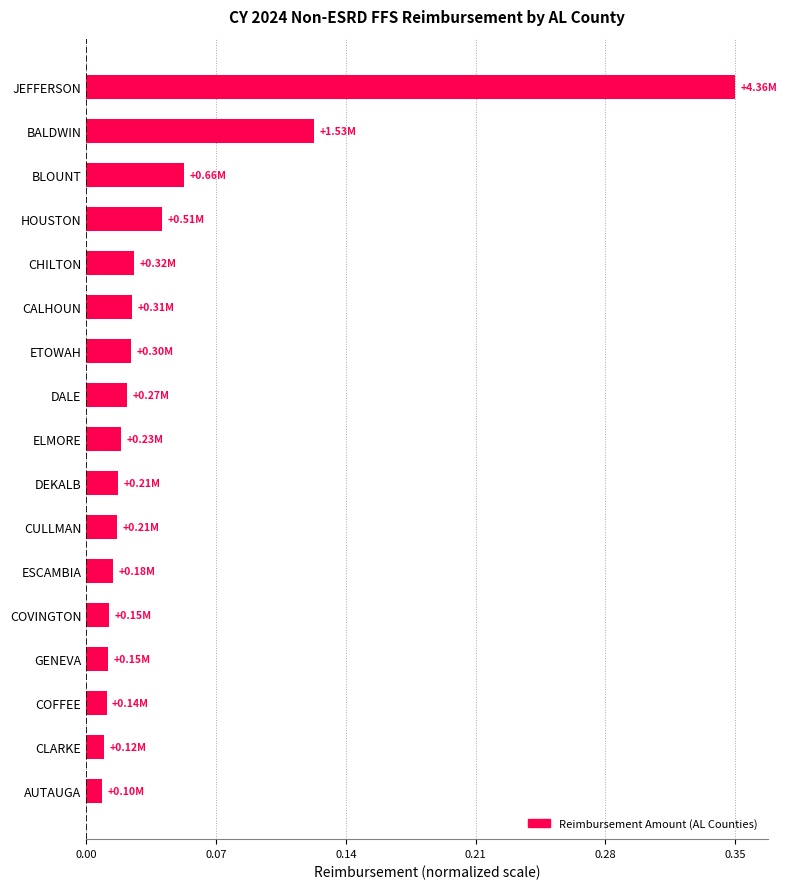

What is the label of the 13th bar from the bottom?

CHILTON